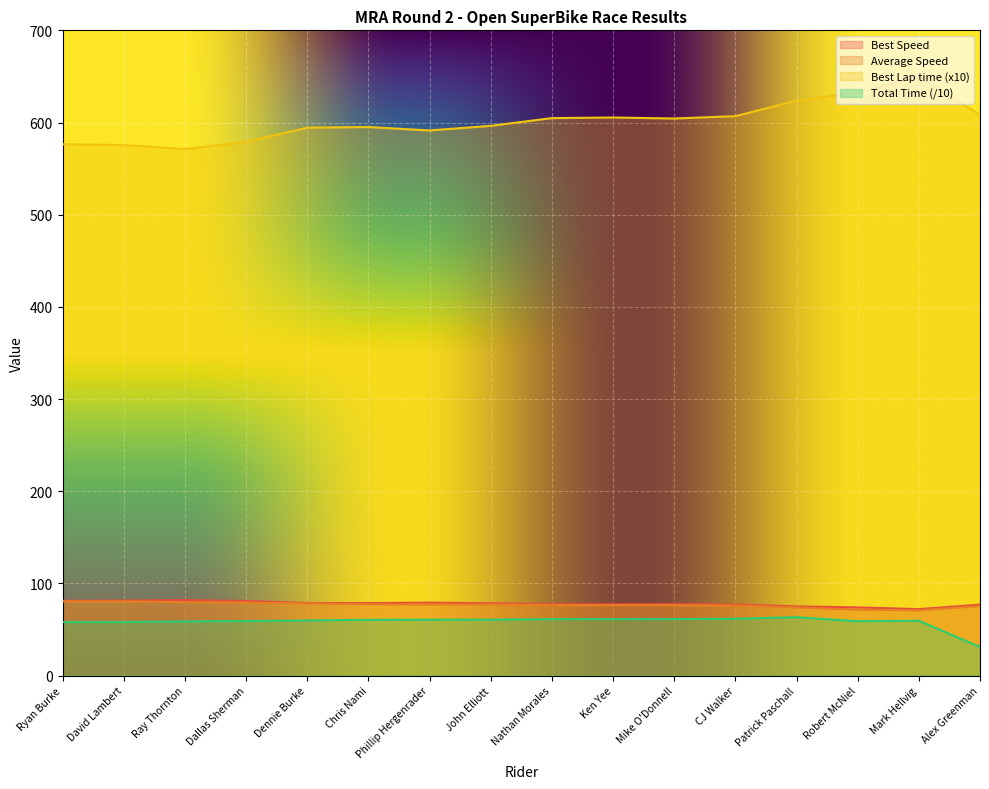

What is the spread (max minus min) of values at Dennie Burke?

534.6